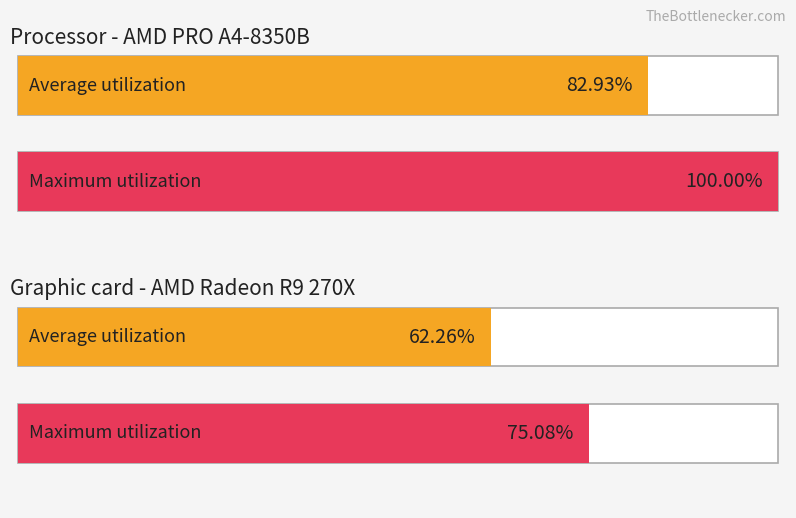

How many distinct data groups are displayed?

2